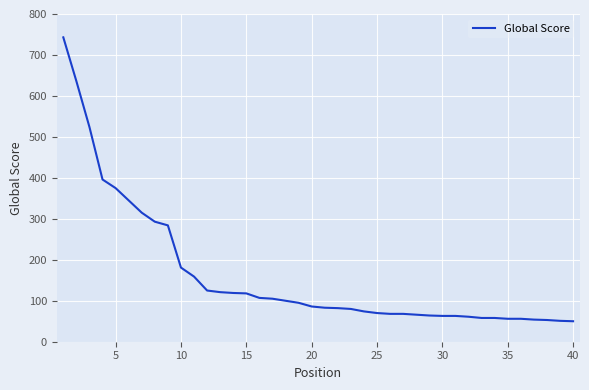

What is the average value?

163